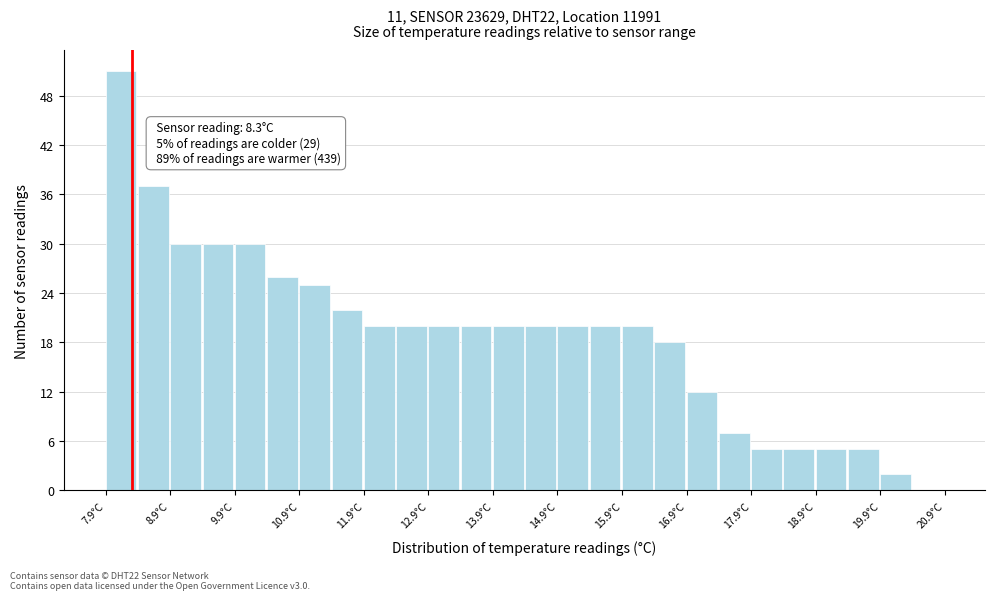

Over which range of the x-axis is the bar tallest?

7.9 to 8.4